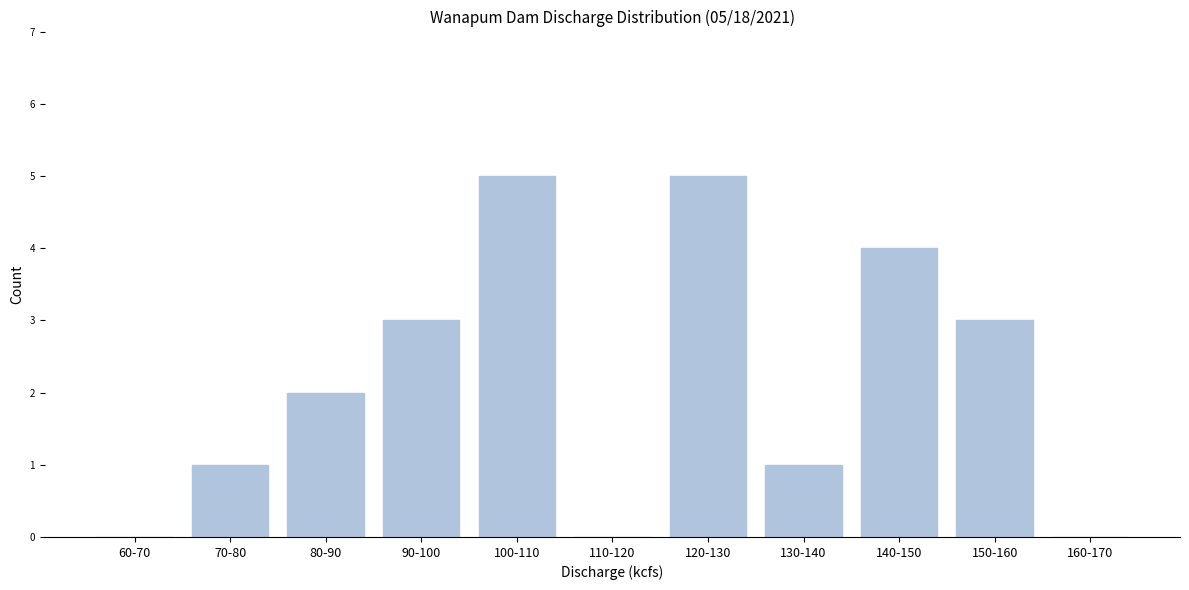

Reading right to left, extract all data points from this chart.

160-170=0	150-160=3	140-150=4	130-140=1	120-130=5	110-120=0	100-110=5	90-100=3	80-90=2	70-80=1	60-70=0